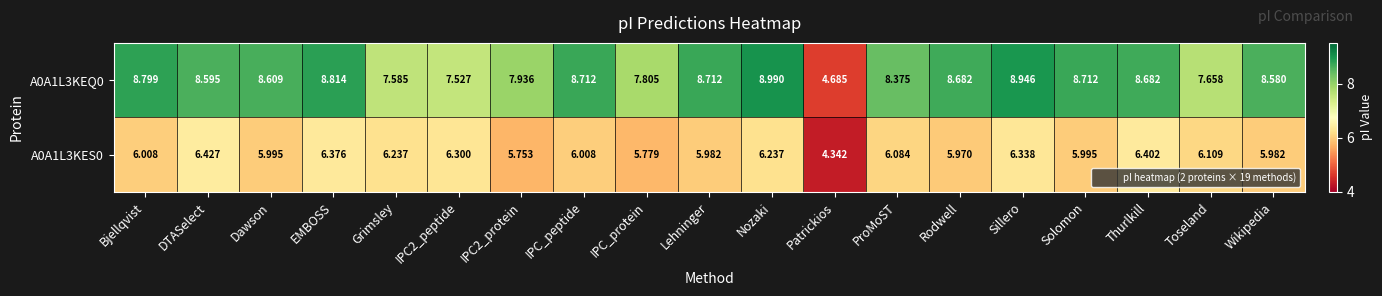

At which label does A0A1L3KES0 reach its minimum?

Patrickios